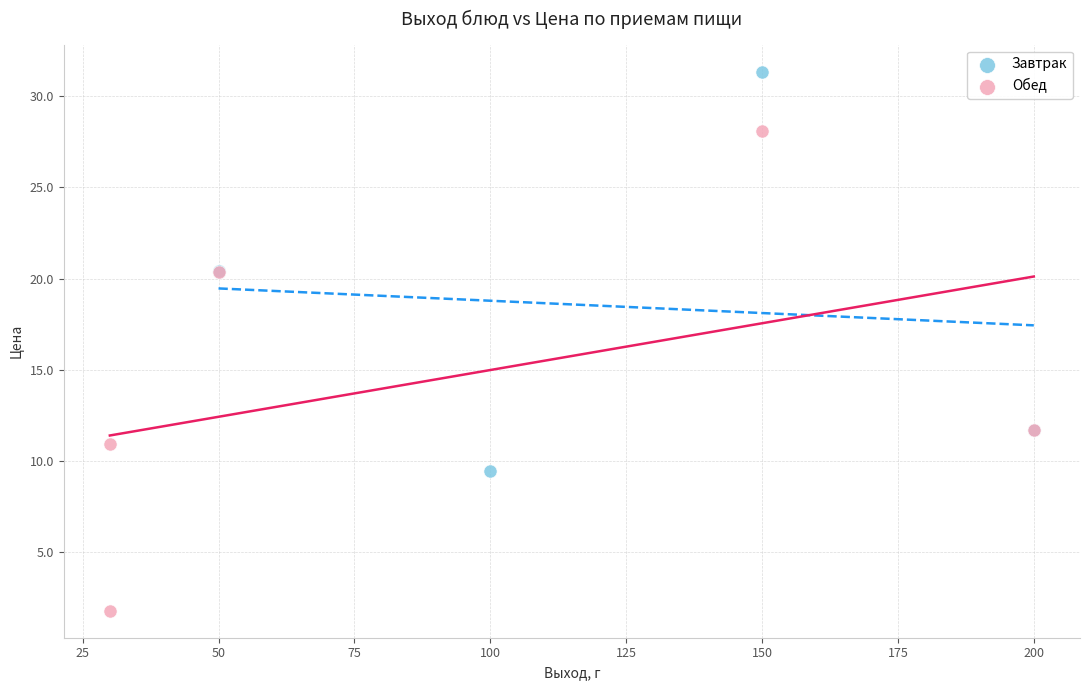

Which series has the largest Y range (max minus min)?

Обед